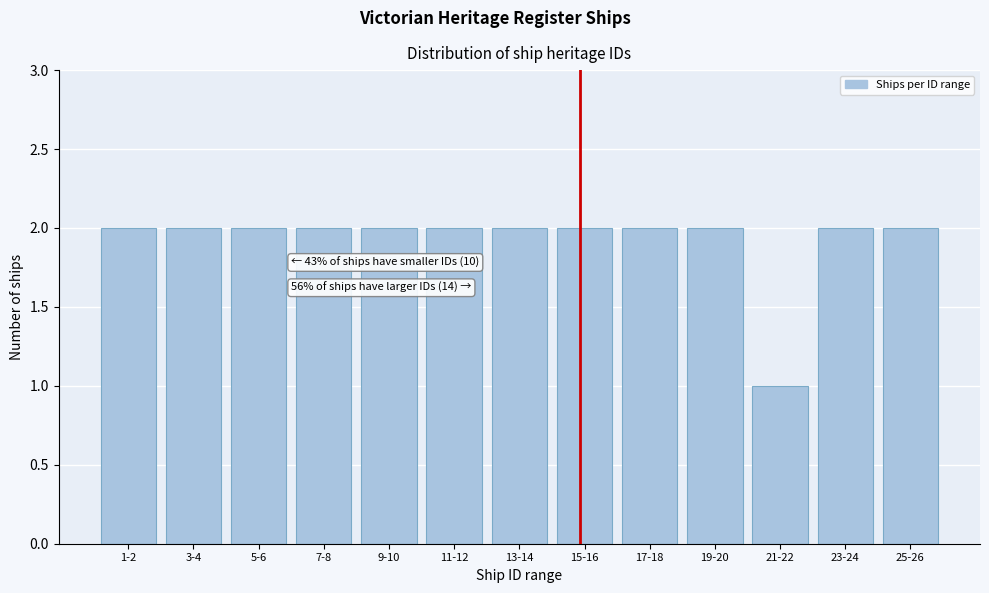

Reading left to right, list all the values displayed in this chart.

1-2=2	3-4=2	5-6=2	7-8=2	9-10=2	11-12=2	13-14=2	15-16=2	17-18=2	19-20=2	21-22=1	23-24=2	25-26=2